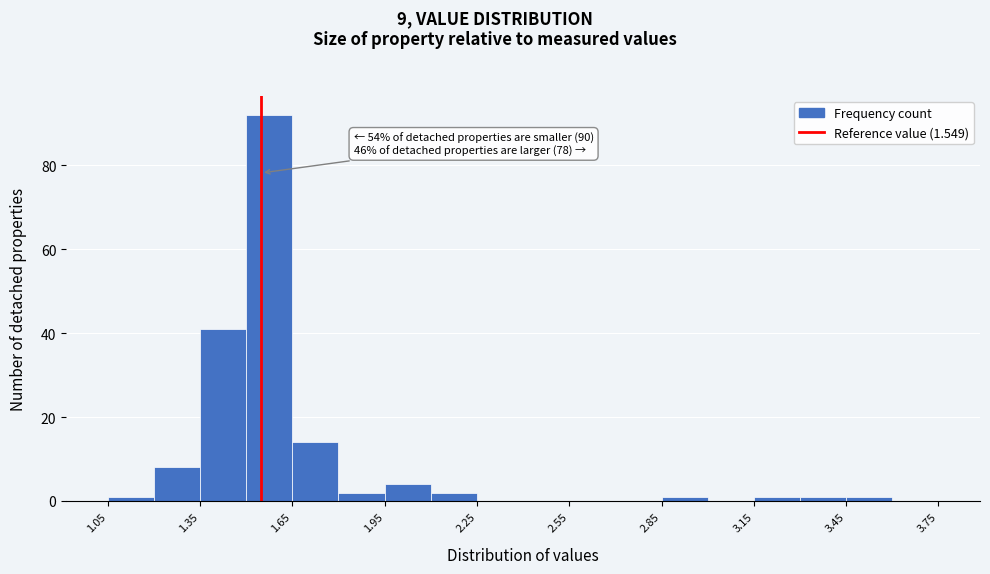

Read against the x-axis, roughly where is the centre of the tallest bar?

1.60